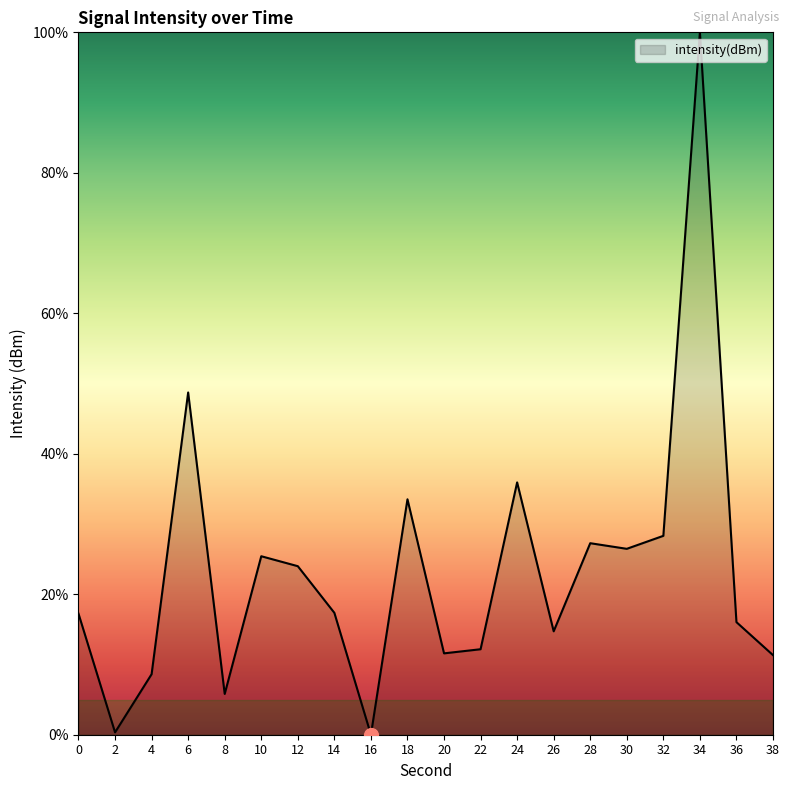

What is the change in value from 30 to 34?

+73.5